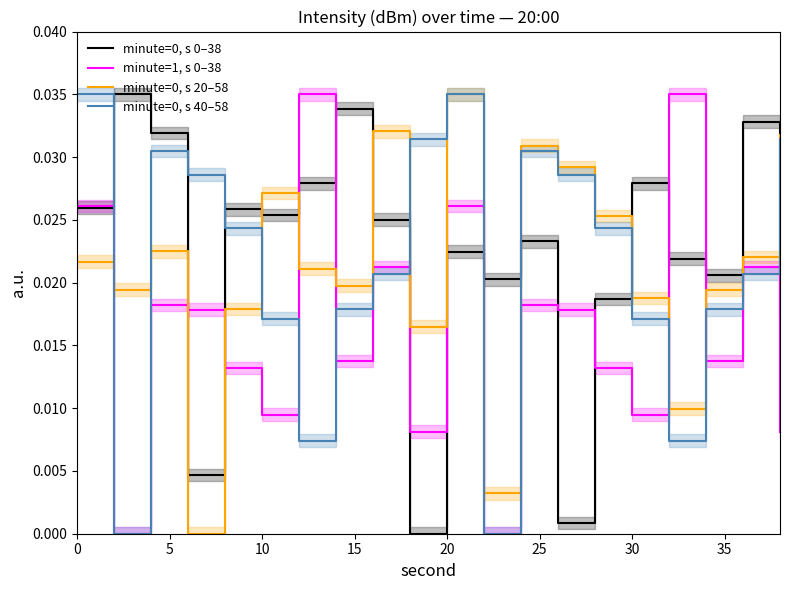

Which series has the largest range (max minus min)?

minute=0, s 0–38